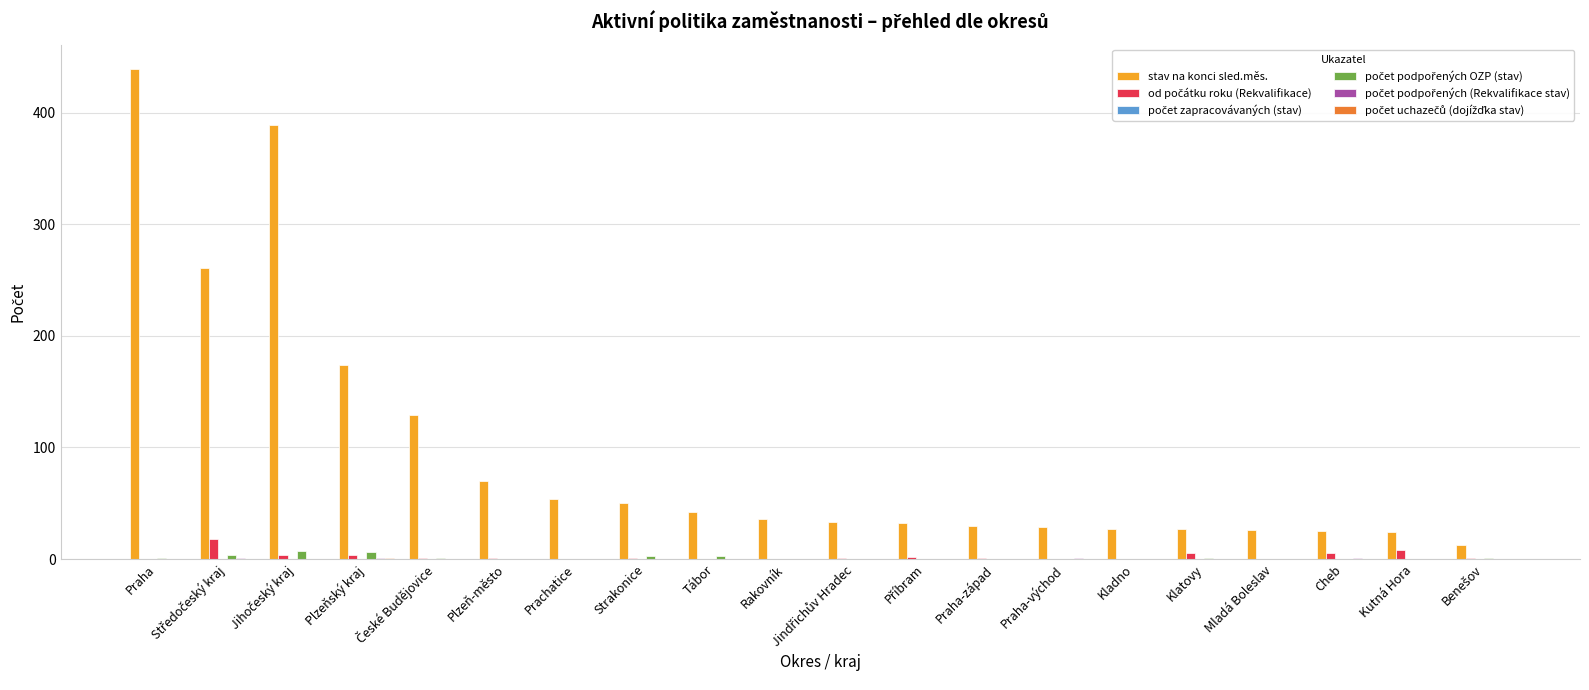

Which label corresponds to the largest value in the chart?

Praha